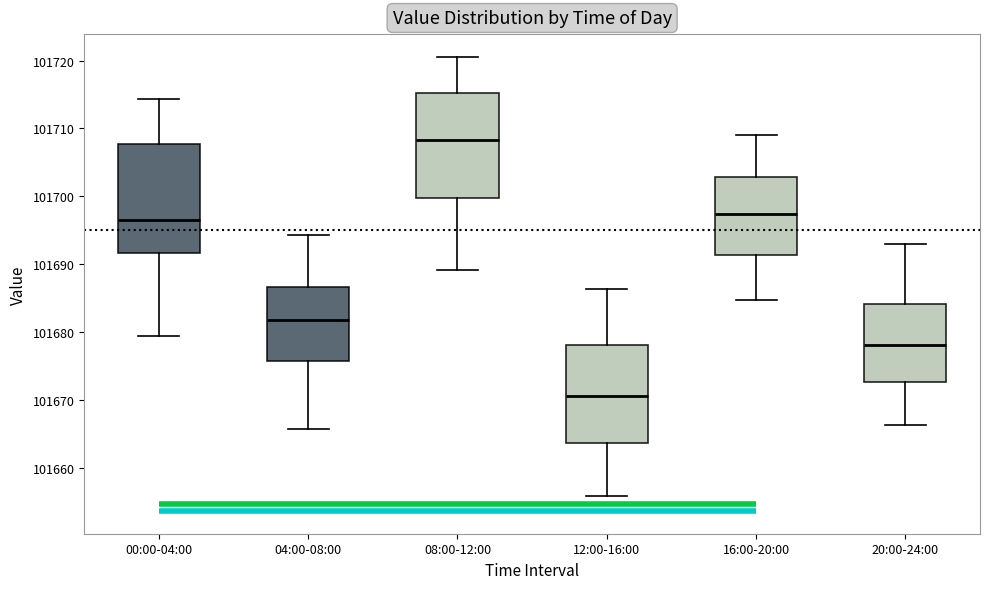

Reading left to right, read every box against the y-axis: the position of its median line, the range the box covers, and the ends of its whiskers. The values are not printed on the chart, so give them approximately, as read against the axis.

00:00-04:00: median 101697, box 101692 to 101708, whiskers 101679 to 101714
04:00-08:00: median 101682, box 101676 to 101687, whiskers 101666 to 101694
08:00-12:00: median 101708, box 101700 to 101715, whiskers 101689 to 101721
12:00-16:00: median 101671, box 101664 to 101678, whiskers 101656 to 101686
16:00-20:00: median 101697, box 101691 to 101703, whiskers 101685 to 101709
20:00-24:00: median 101678, box 101673 to 101684, whiskers 101666 to 101693